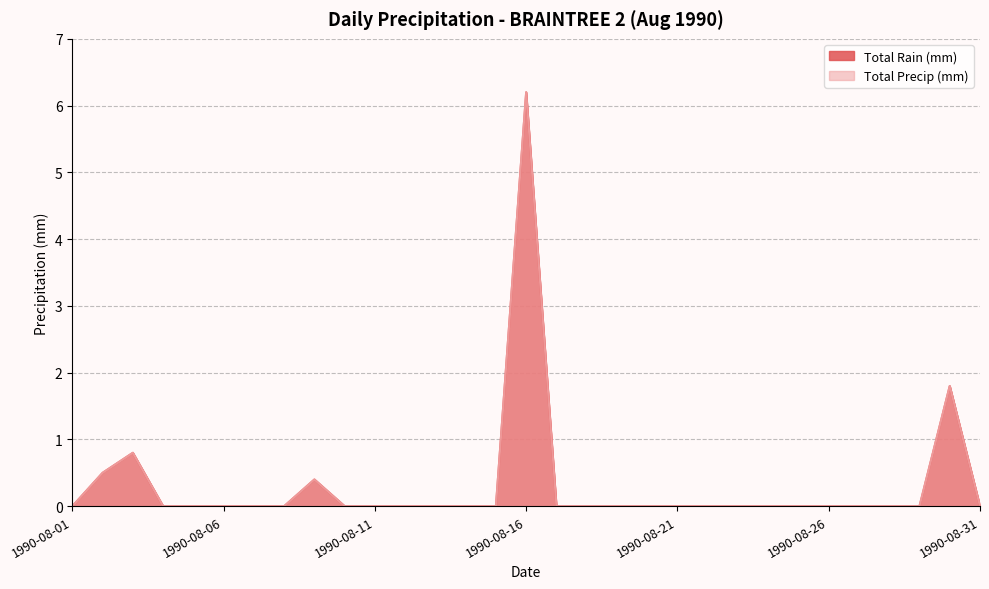

Does the chart have visible grid lines?

Yes